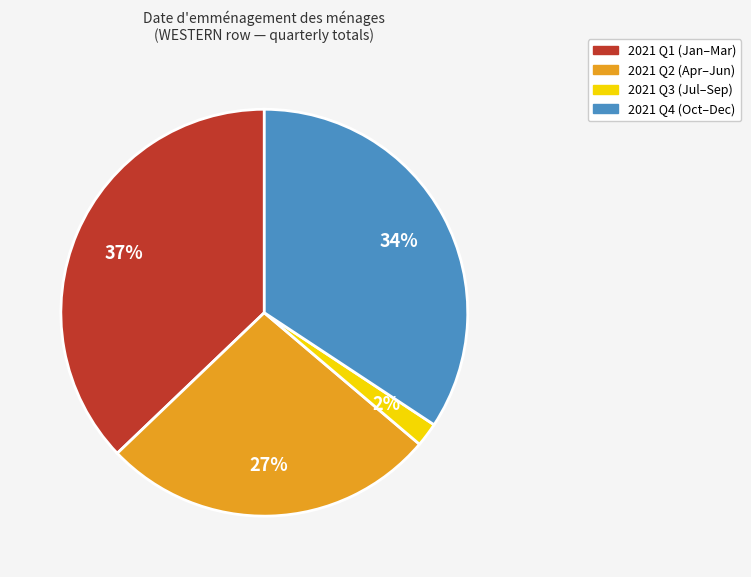

To the nearest percent, what is the average slice percentage?

25%